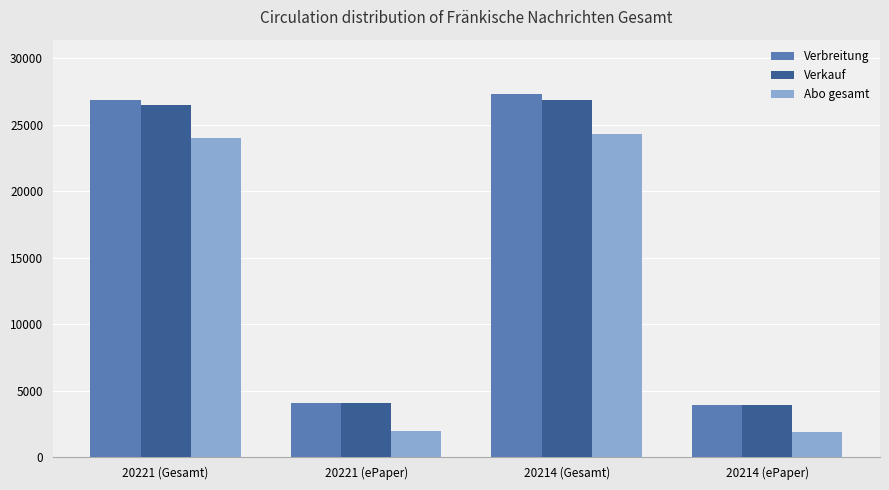

What is the maximum value shown in the chart?

27308